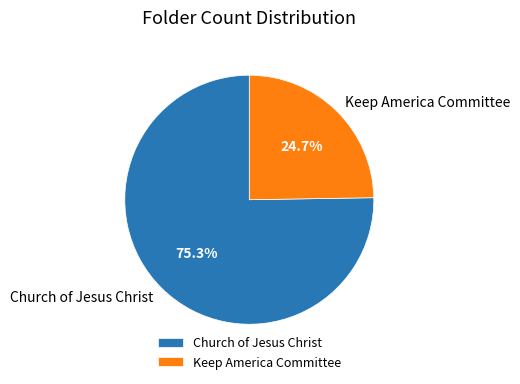

The Church of Jesus Christ slice represents 67% of the pie. True or false?

False